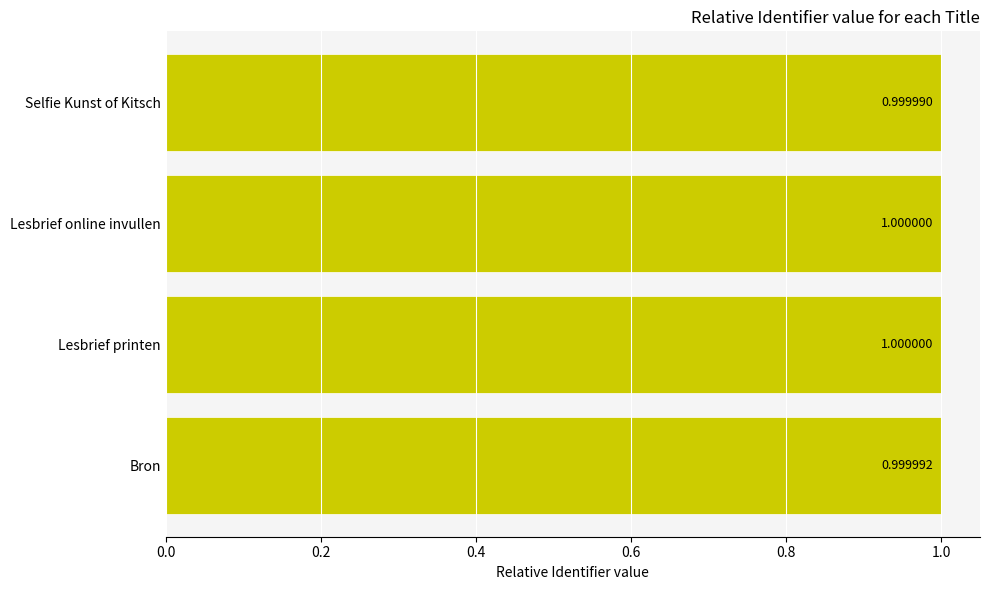

Are the bars grouped side by side (vs. stacked)?

No